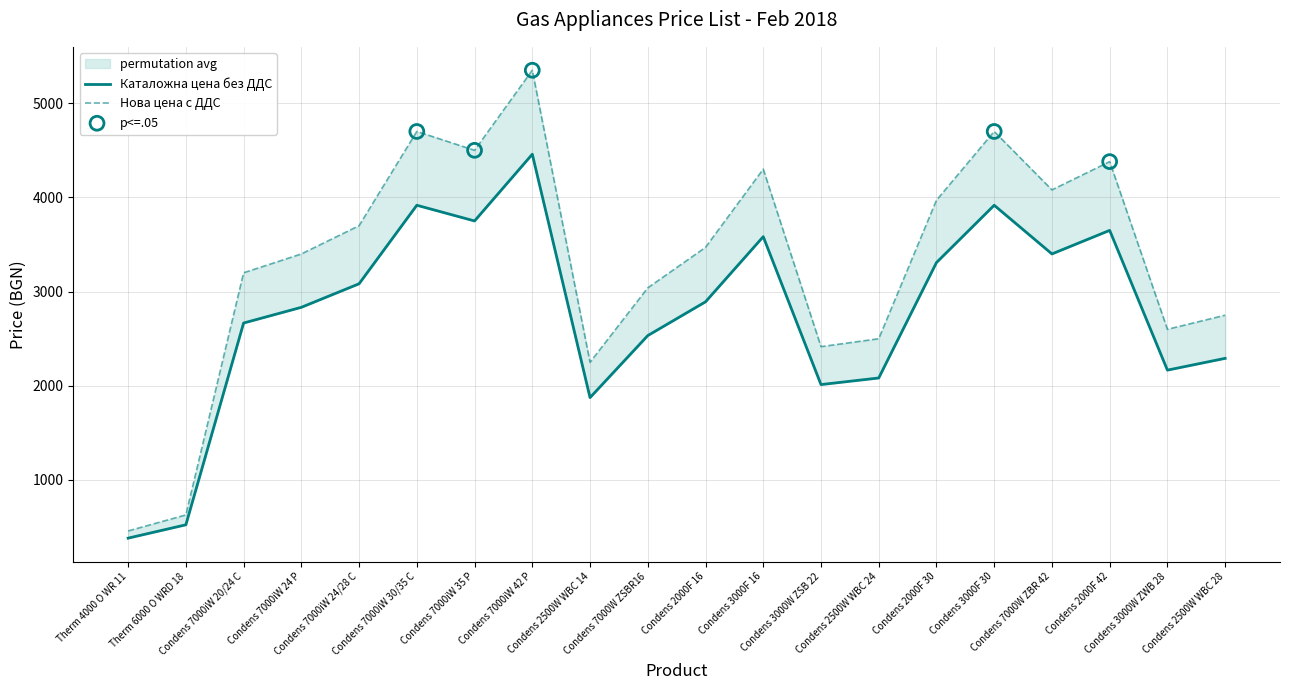

What are all the series names shown in the legend?

Каталожна цена без ДДС, Нова цена с ДДС